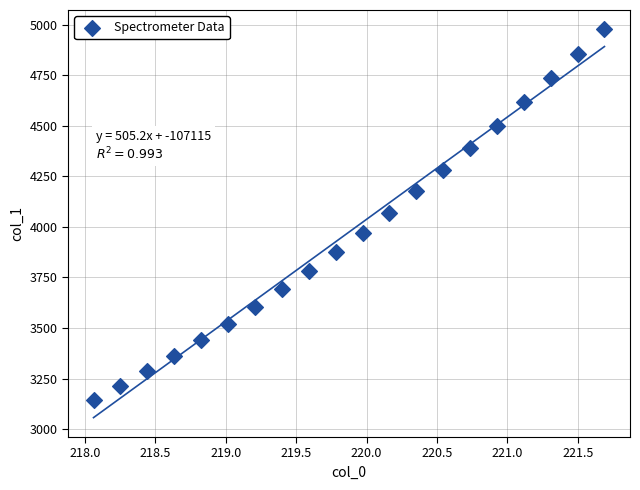

What is the range of Y values (max minus min)?

1833.4